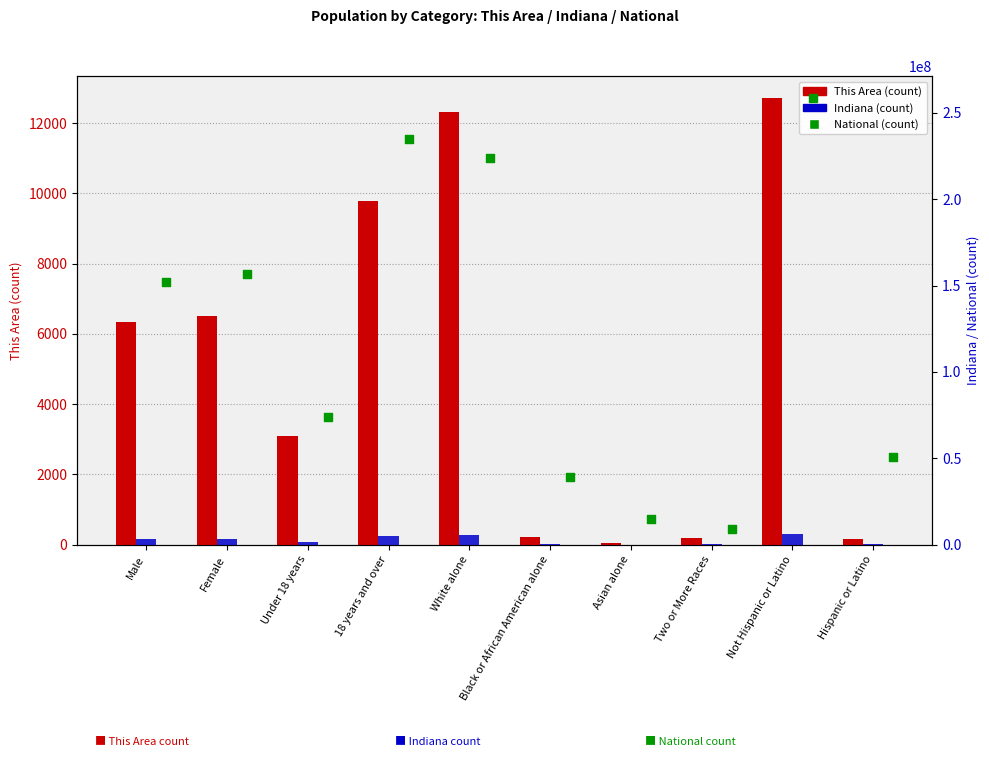

At how many categories does at least one series exceed 239068292?

1